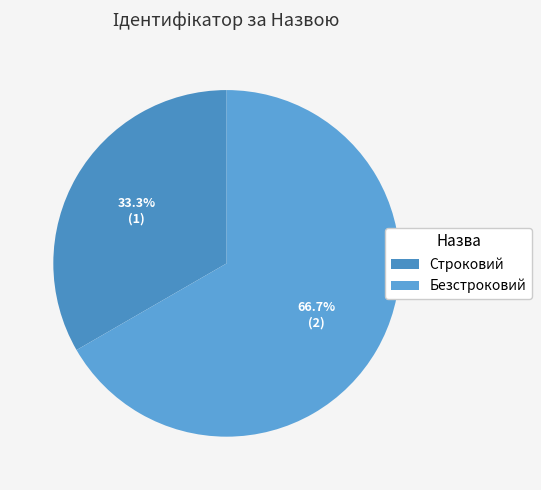

How many segments does this pie chart have?

2